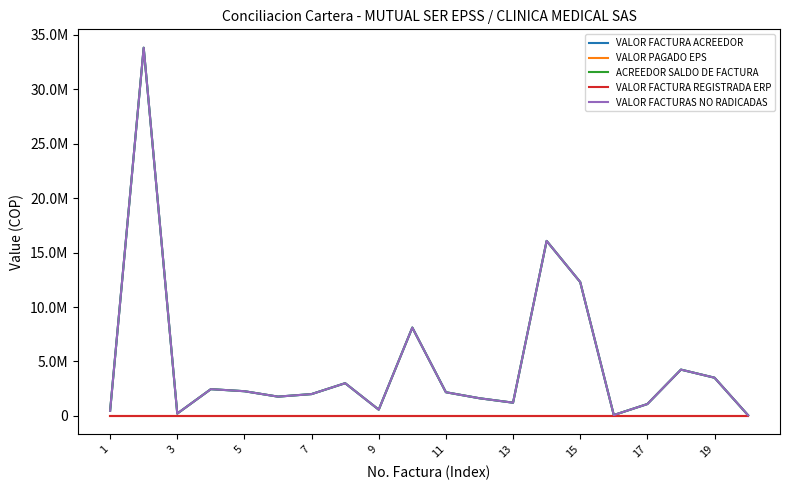

Does the chart have visible grid lines?

No